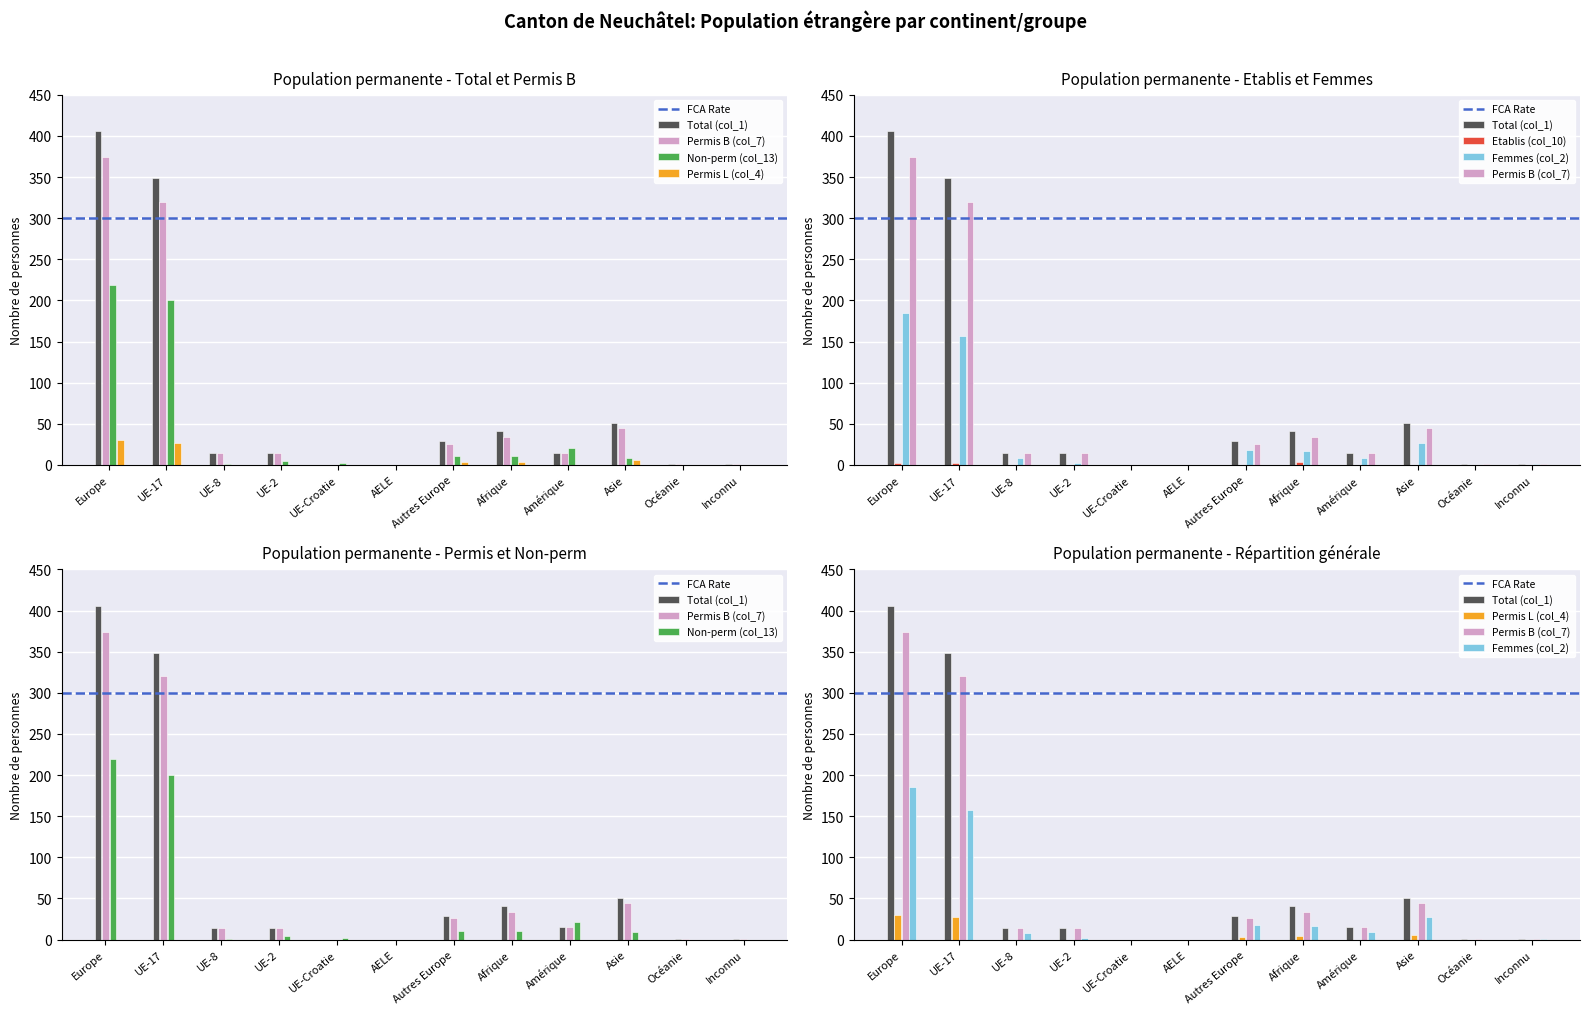

Count the number of categories in the chart.

12